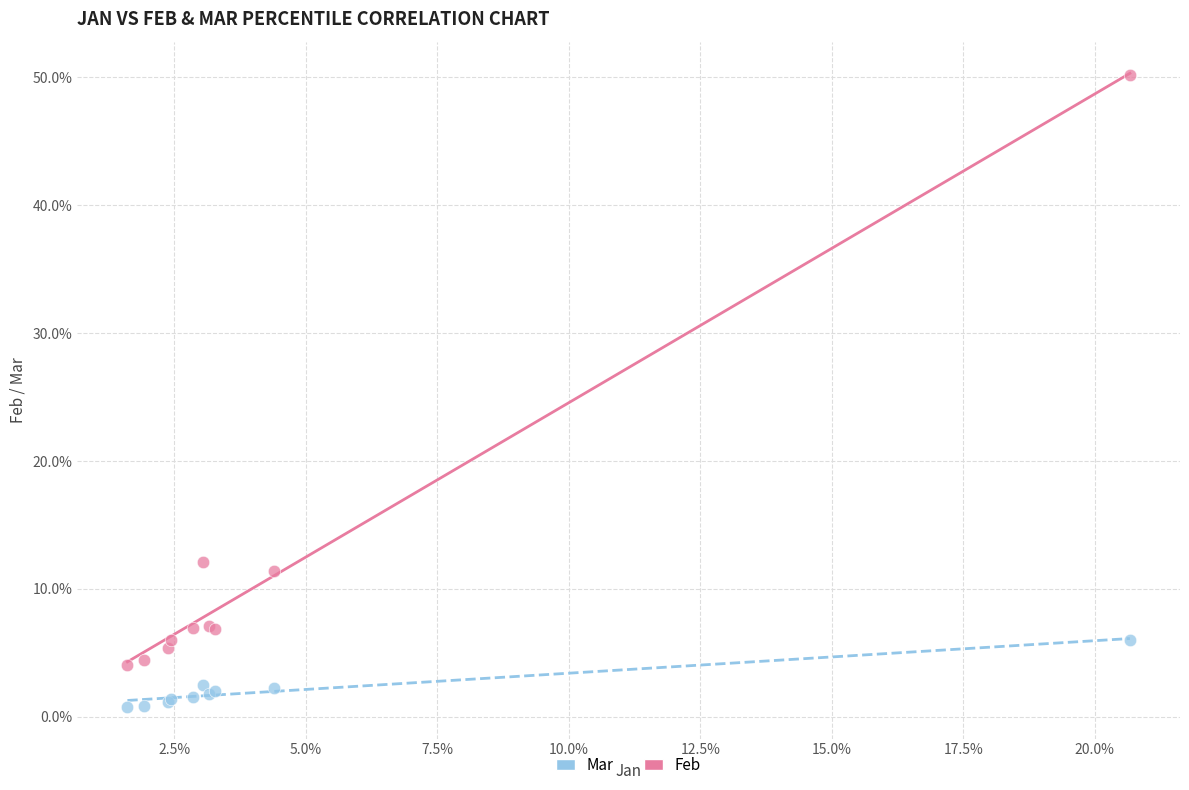

Which series contains the lowest Y value?

Mar